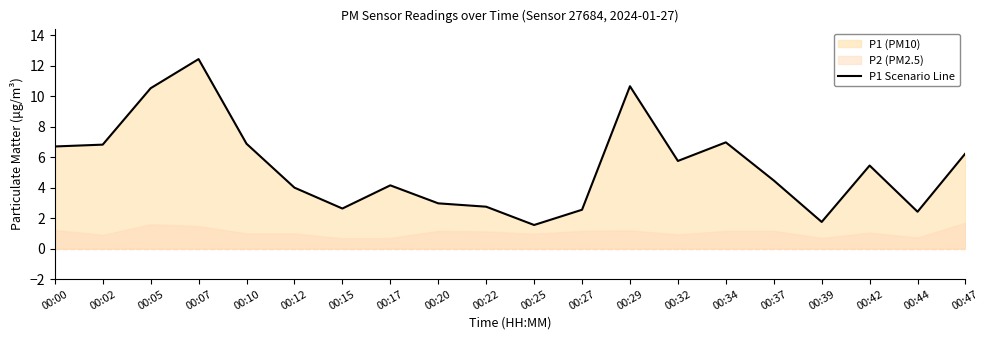

What is the change in value from 00:02 to 00:47?

-0.6